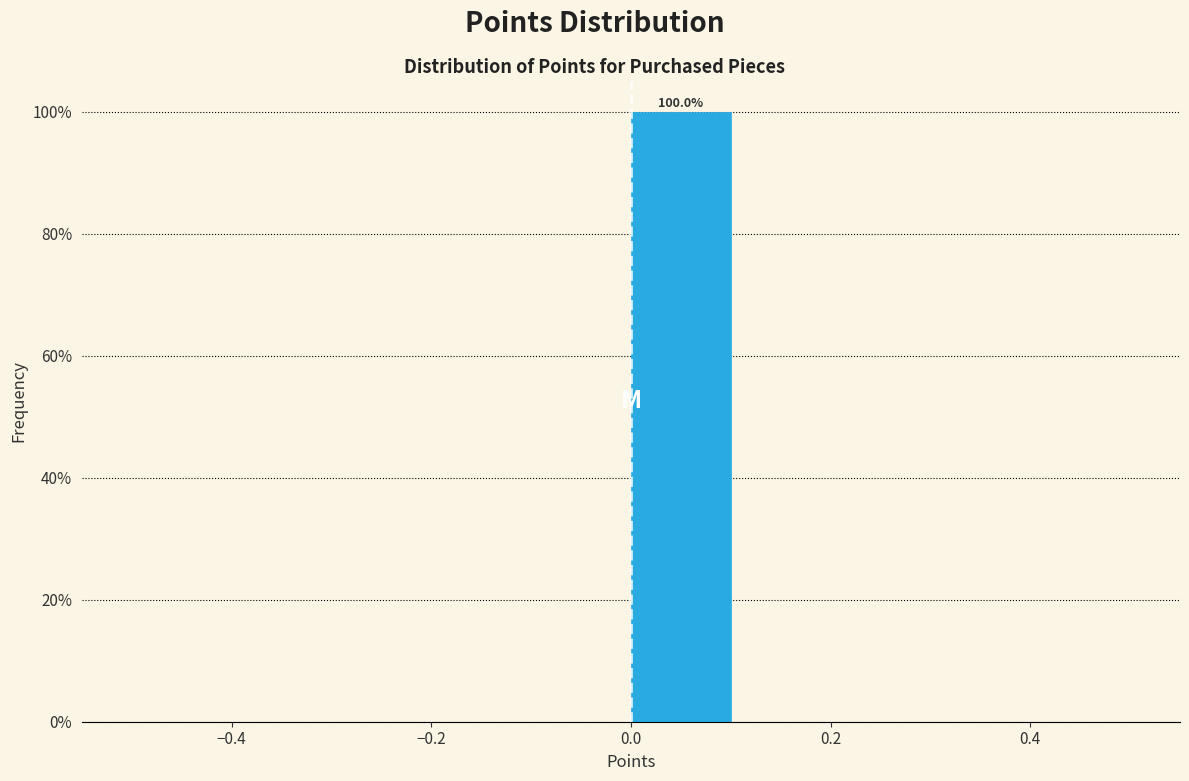

Which range on the x-axis has the tallest bar?

0.0 to 0.1